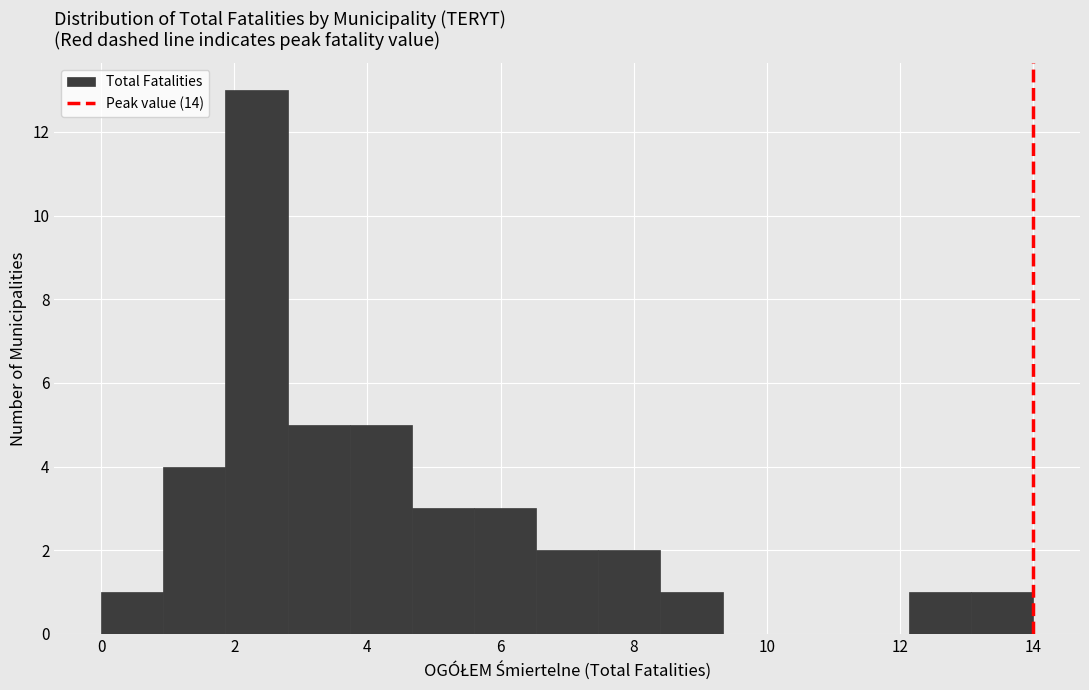

What is the height of the bar covering 2.8 to 3.8 on the x-axis? Neither the bar edges nor the heights are printed on the chart, so give them approximately, as read against the axes.

5